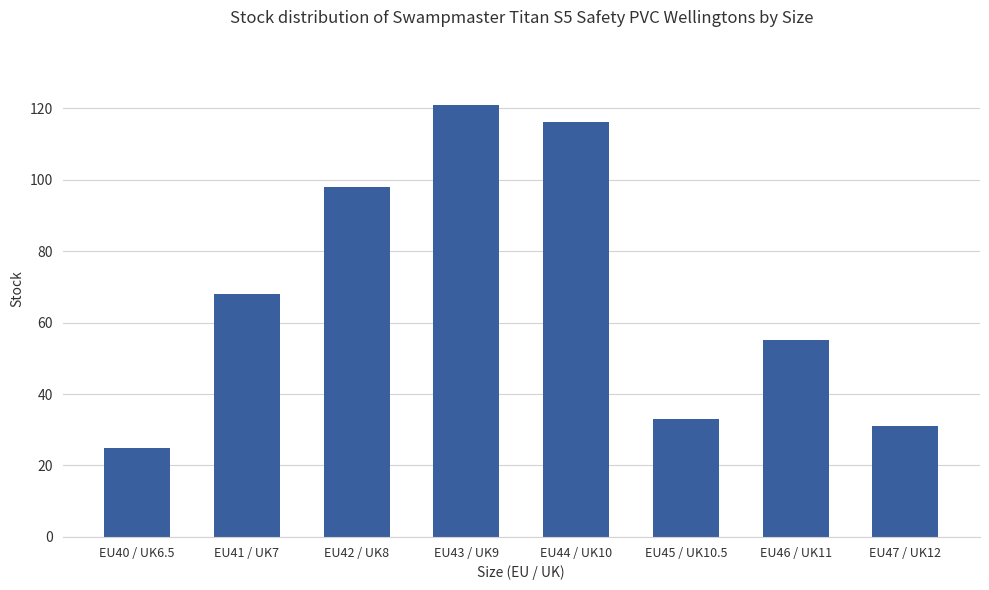

The chart shows a value of 25 at EU40 / UK6.5. True or false?

True